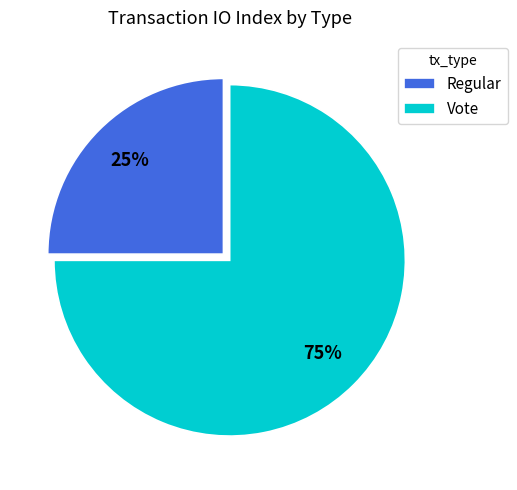

Between Vote and Regular, which is larger?

Vote